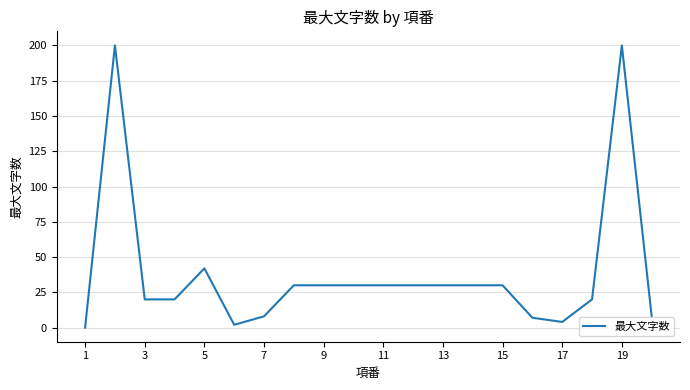

Reading left to right, what are all the values shown in this chart?

0	200	20	20	42	2	8	30	30	30	30	30	30	30	30	7	4	20	200	8